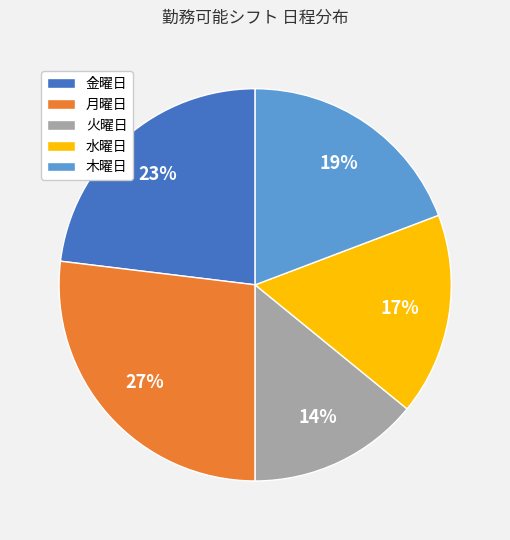

Do 木曜日 and 火曜日 together represent more than half of the pie?

No